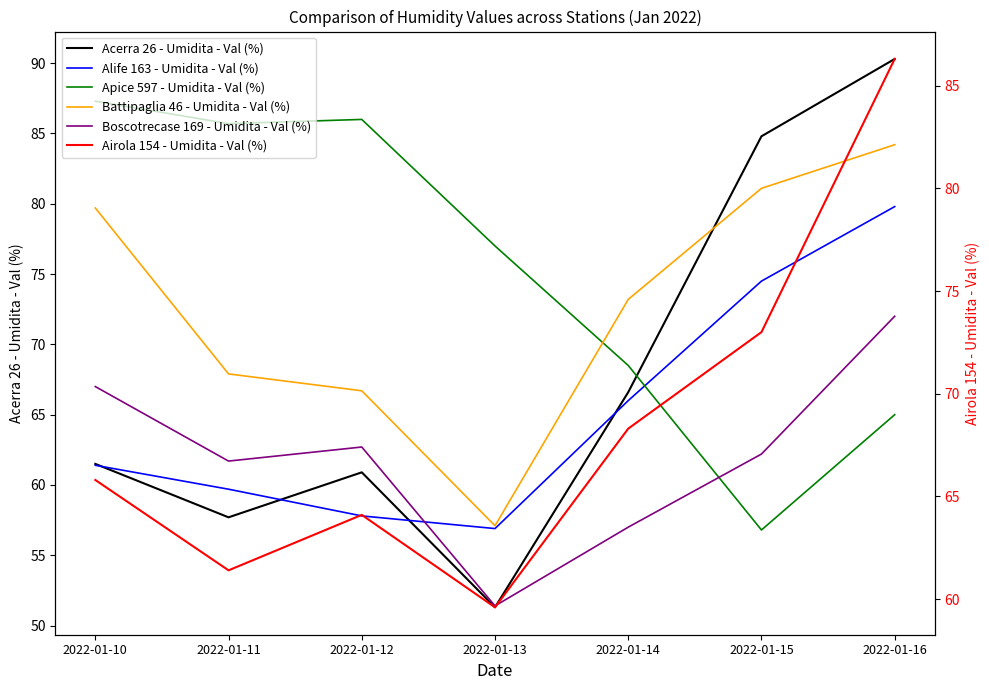

What is the highest value of the Apice 597 - Umidita - Val (%) series?

87.3